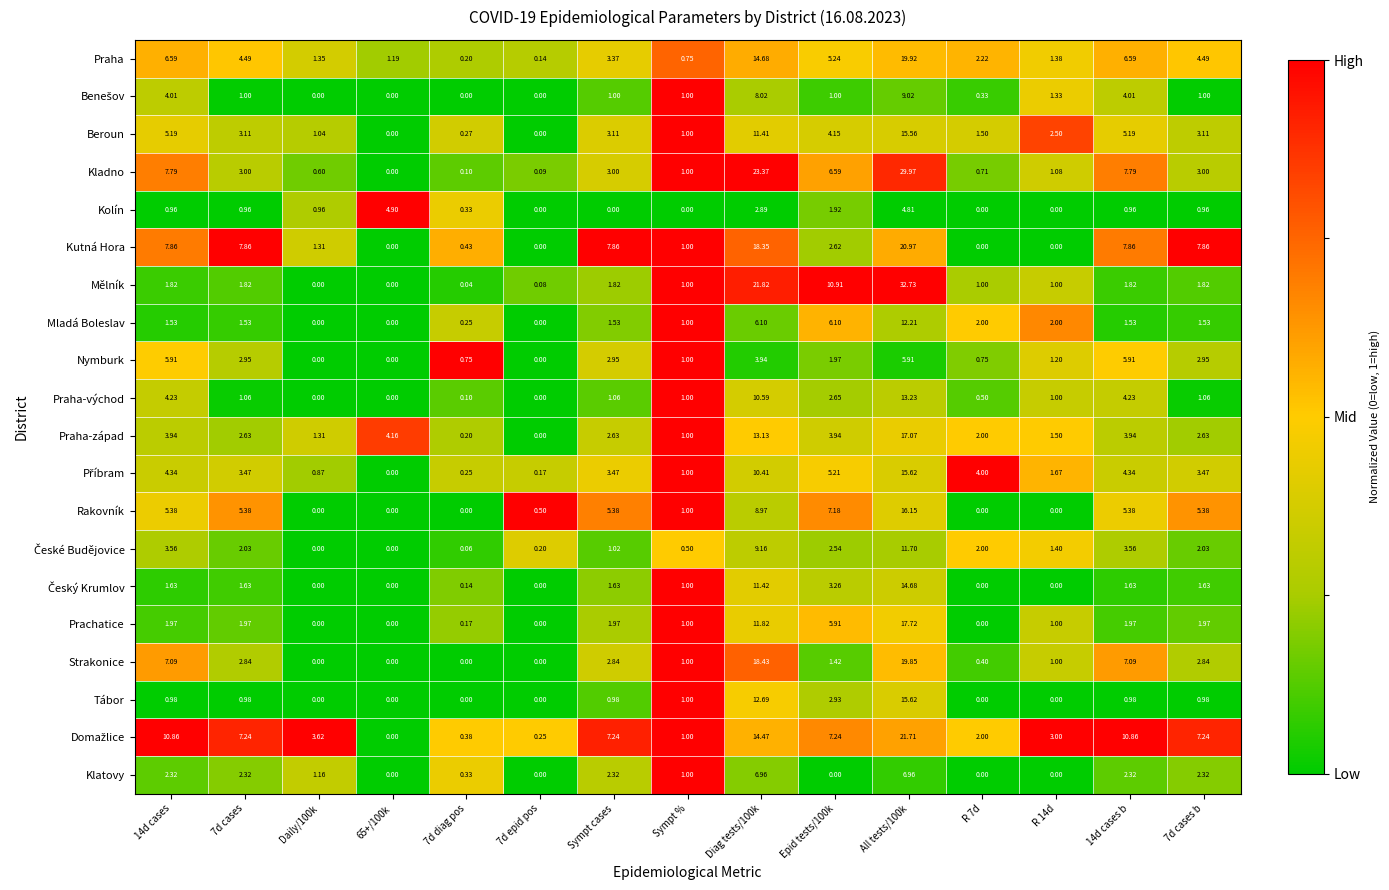

Between Sympt cases and Diag tests/100k, which series saw the biggest shift?

Kladno